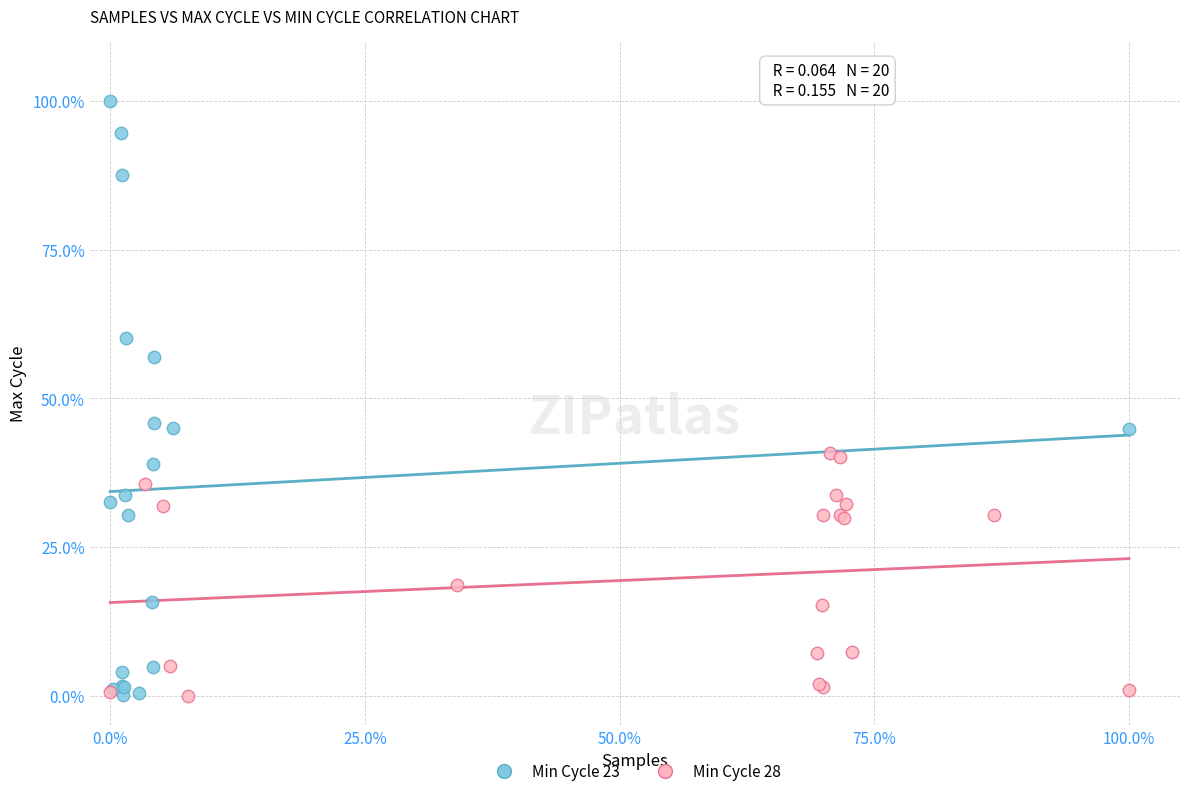

Which series has the largest Y range (max minus min)?

Min Cycle 23